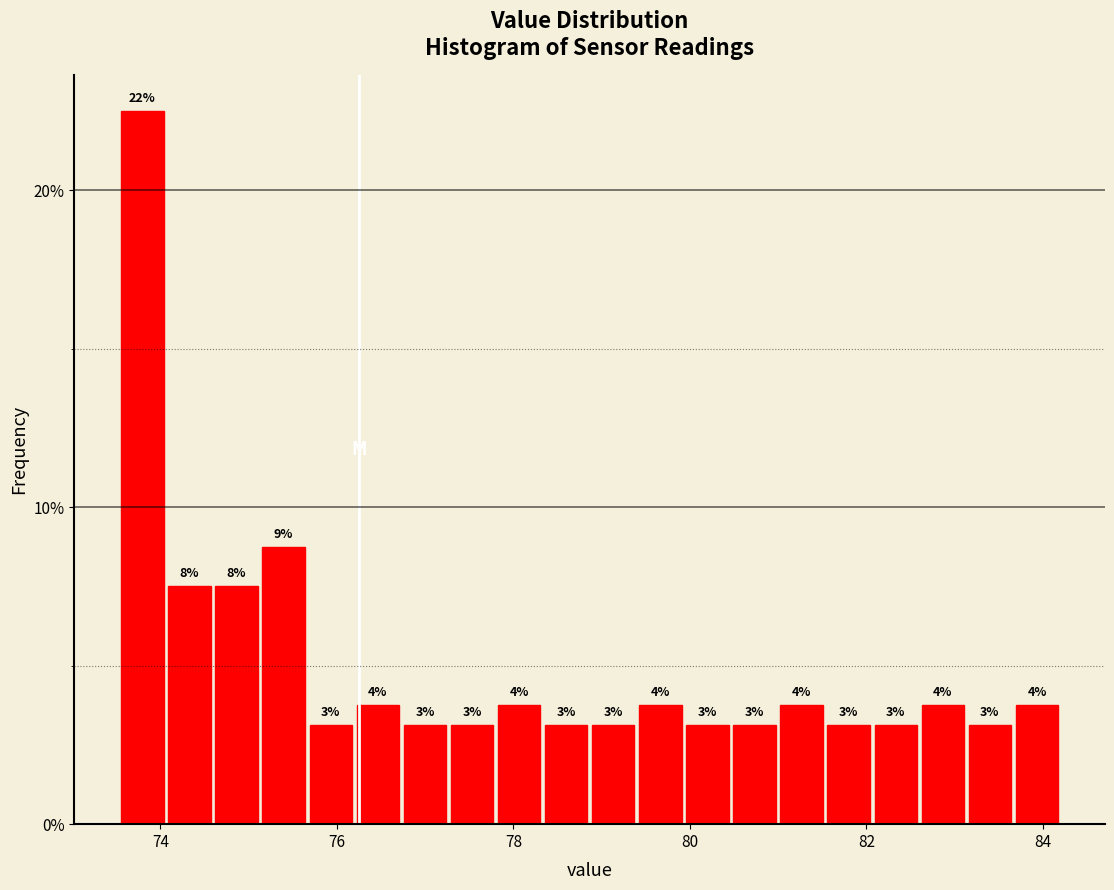

Read against the x-axis, roughly where is the centre of the tallest bar?

73.8